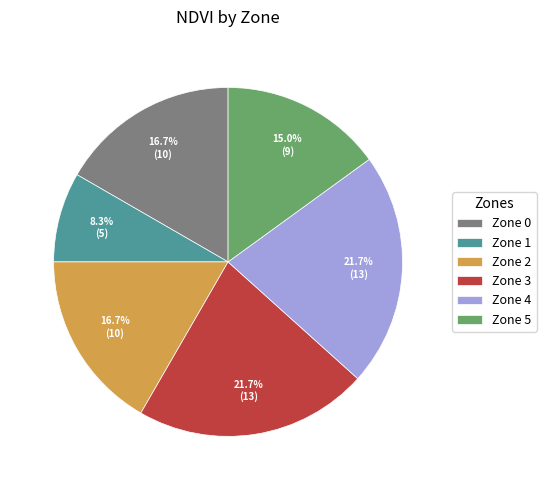

Is it true that Zone 0 is 17% of the pie?

True